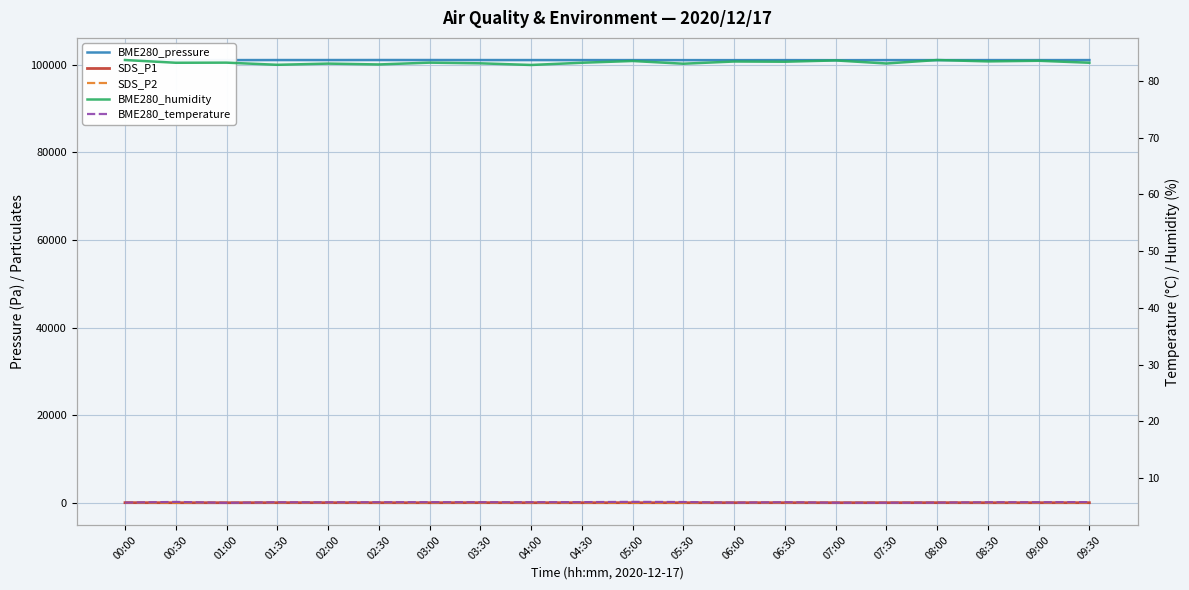

True or false: SDS_P2 and BME280_pressure intersect in this chart.

False